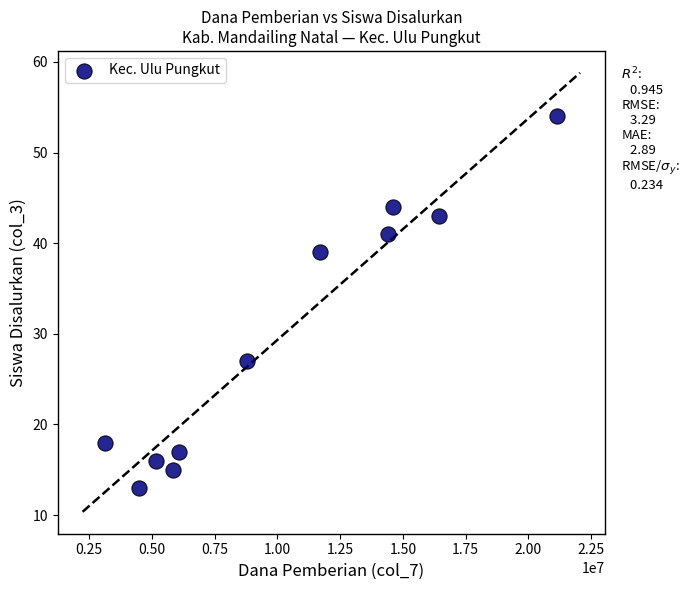

What is the range of X values (max minus min)?

18000000